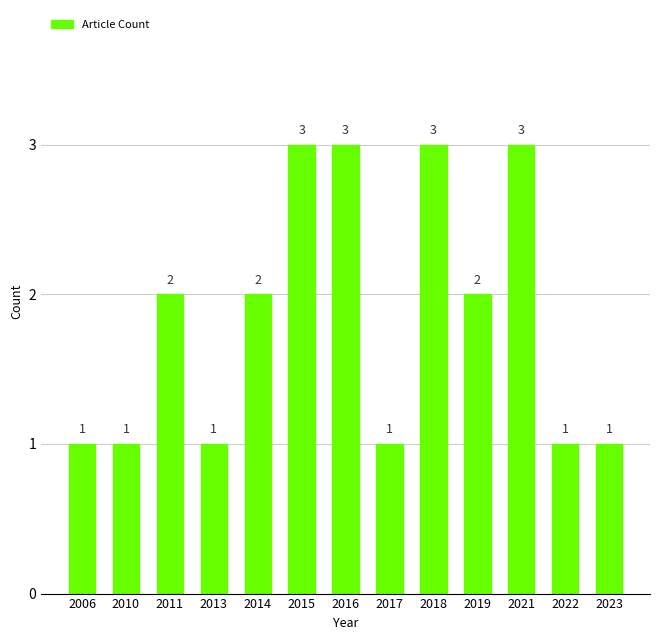

Reading left to right, transcribe all the data shown in this chart.

1	1	2	1	2	3	3	1	3	2	3	1	1